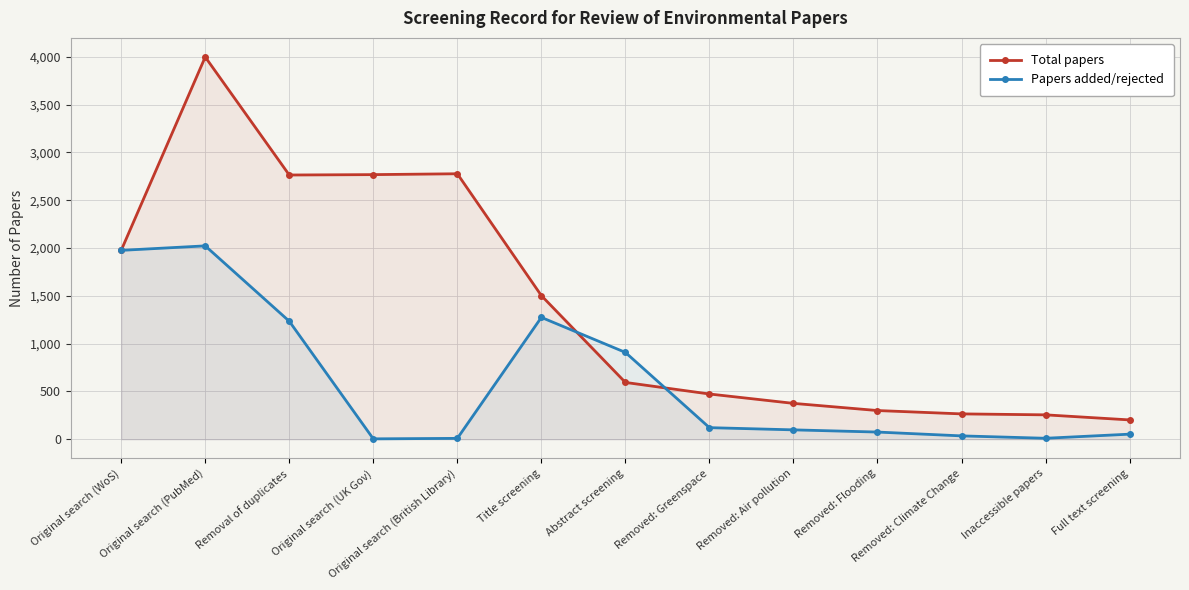

Rank the series by their average value, from highest to lowest.

Total papers, Papers added/rejected